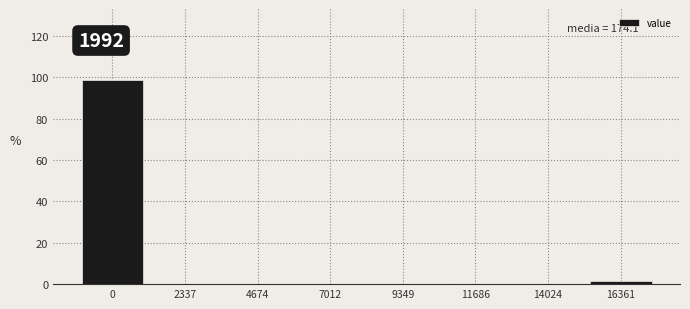

Reading left to right, what are all the values shown in this chart?

0=98.4	2337=0.0	4674=0.0	7012=0.0	9349=0.0	11686=0.0	14024=0.0	16361=1.6